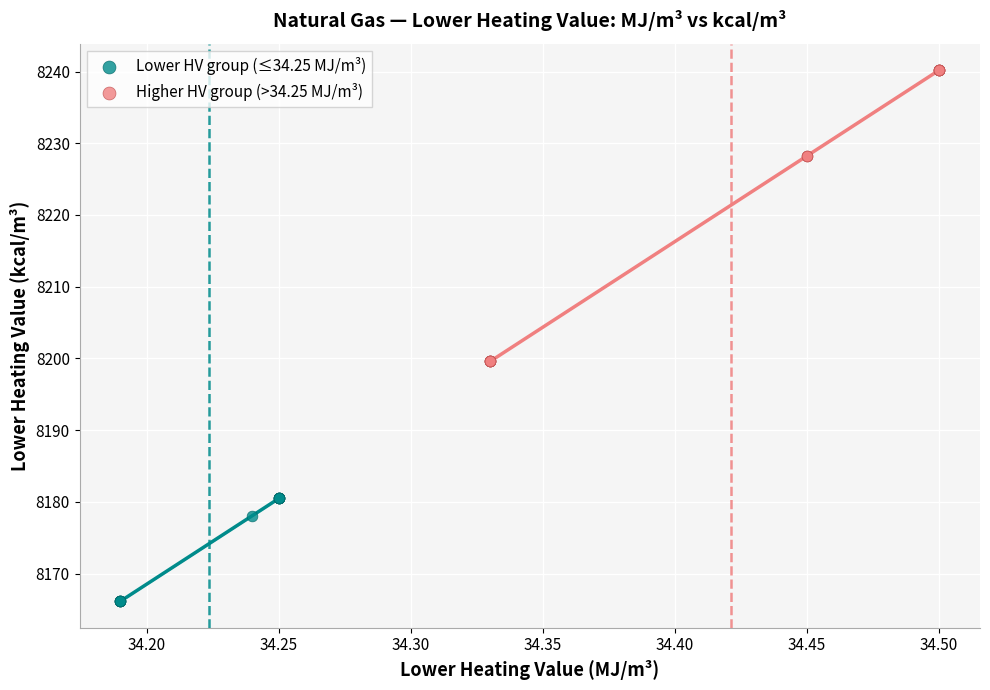

Which series has the largest Y range (max minus min)?

Higher HV group (>34.25 MJ/m³)